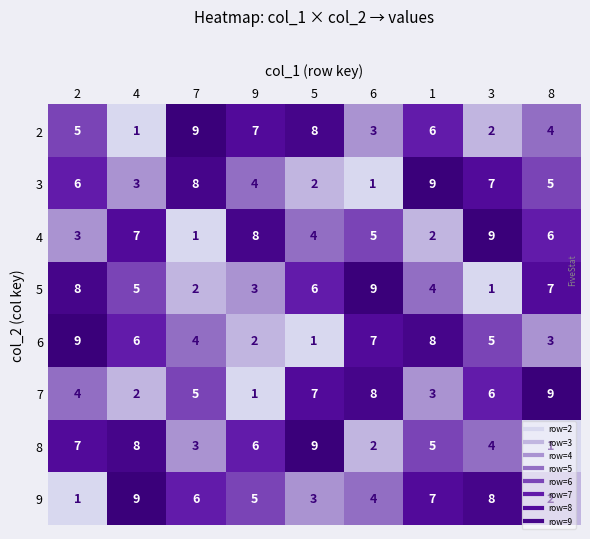

What is the difference between the second highest and second lowest values in the 6 series?

6